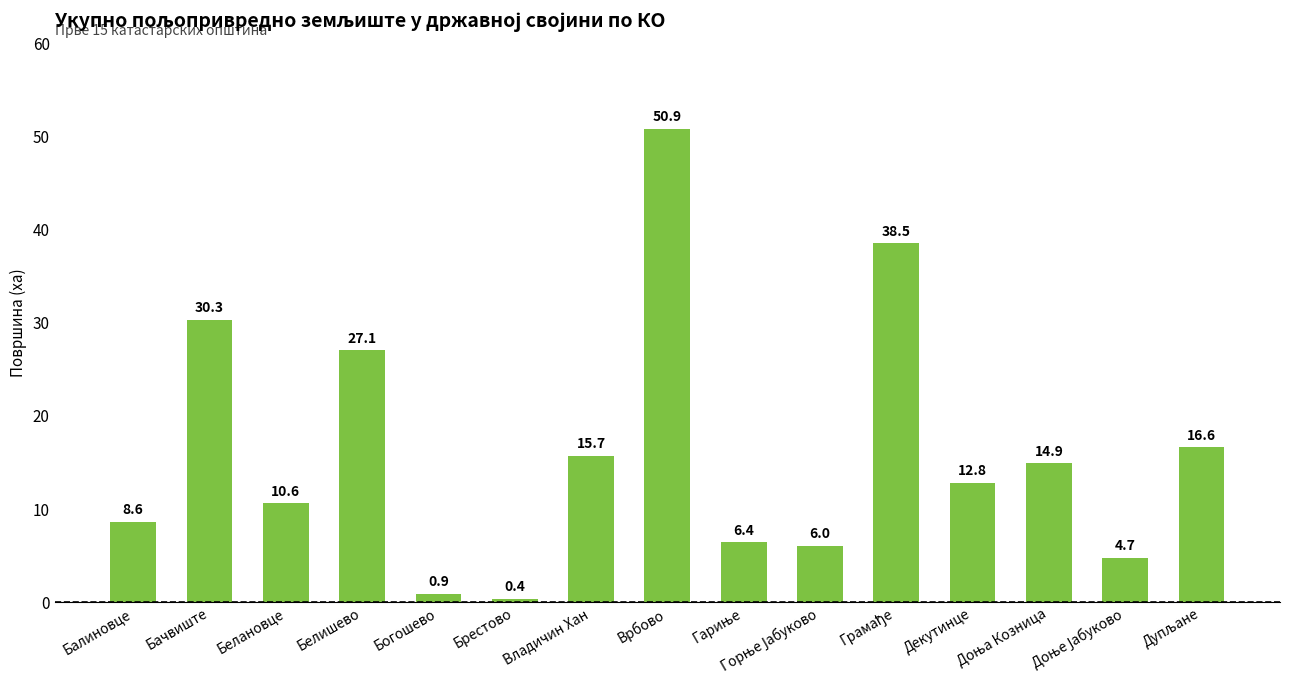

What is the label of the 12th bar from the left?

Декутинце